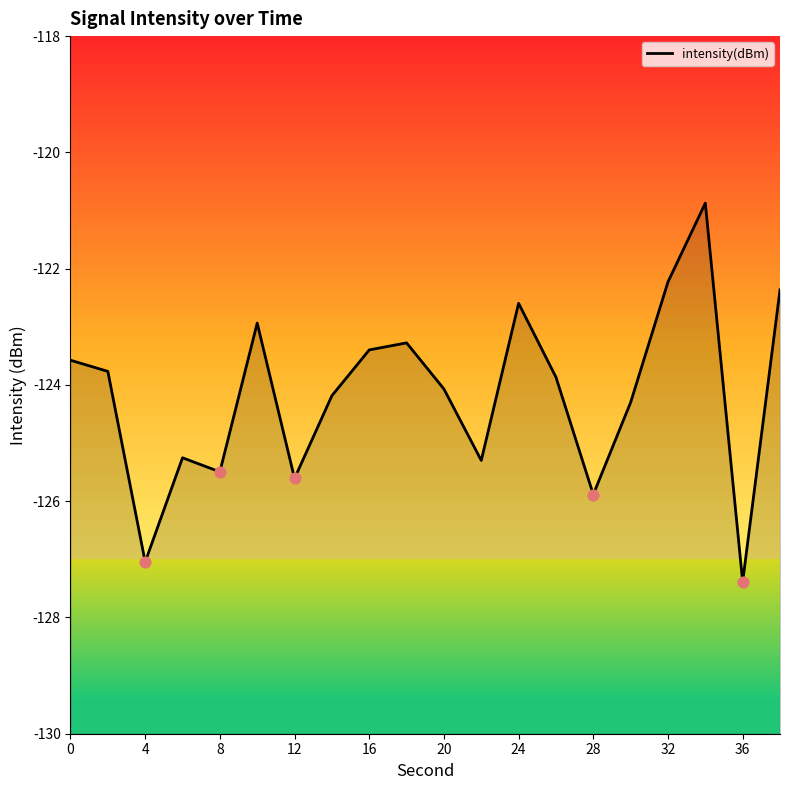

Which has a higher value, 12 or 40?

40